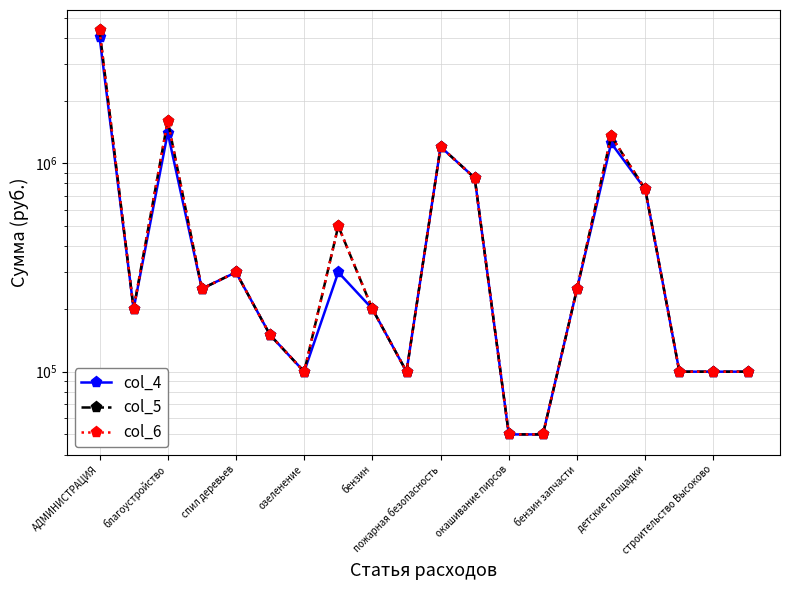

How many values in the col_4 series are below 250000?

10